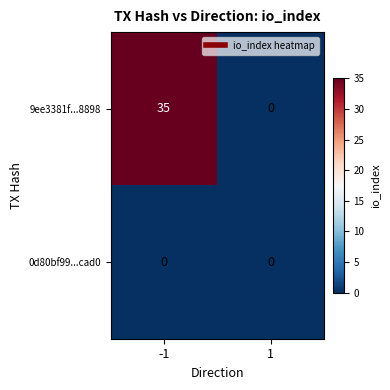

Reading left to right, transcribe all the data shown in this chart.

9ee3381f...8898: -1=35	1=0
0d80bf99...cad0: -1=0	1=0